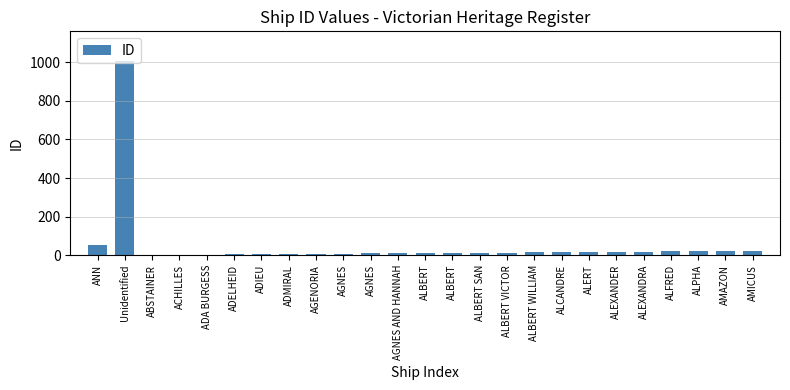

Are the bars grouped side by side (vs. stacked)?

No